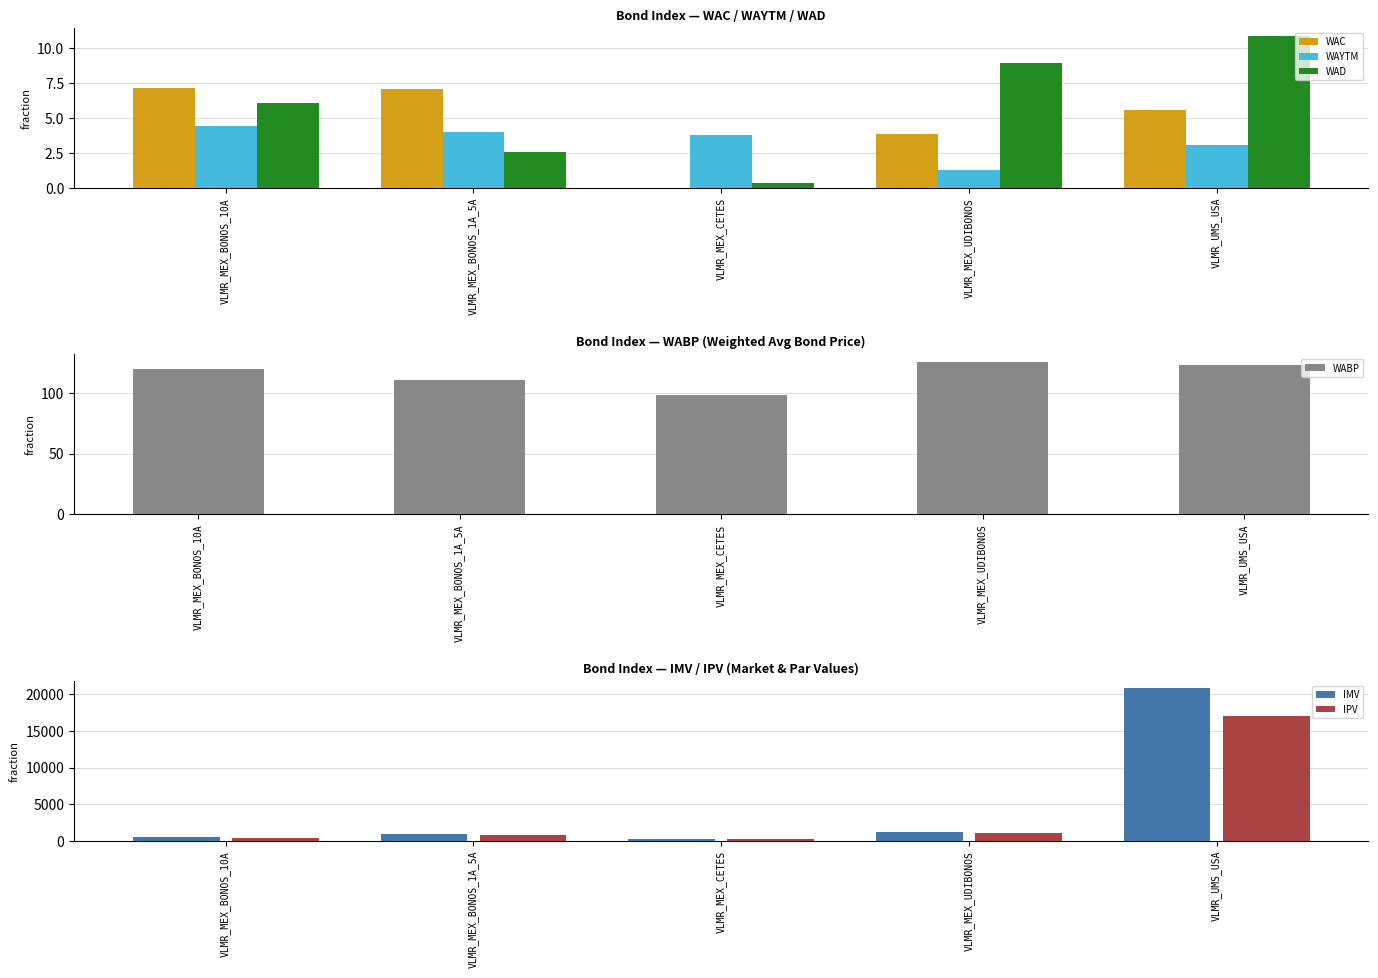

What are all the series names shown in the legend?

WAC, WAYTM, WAD, WABP, IMV, IPV